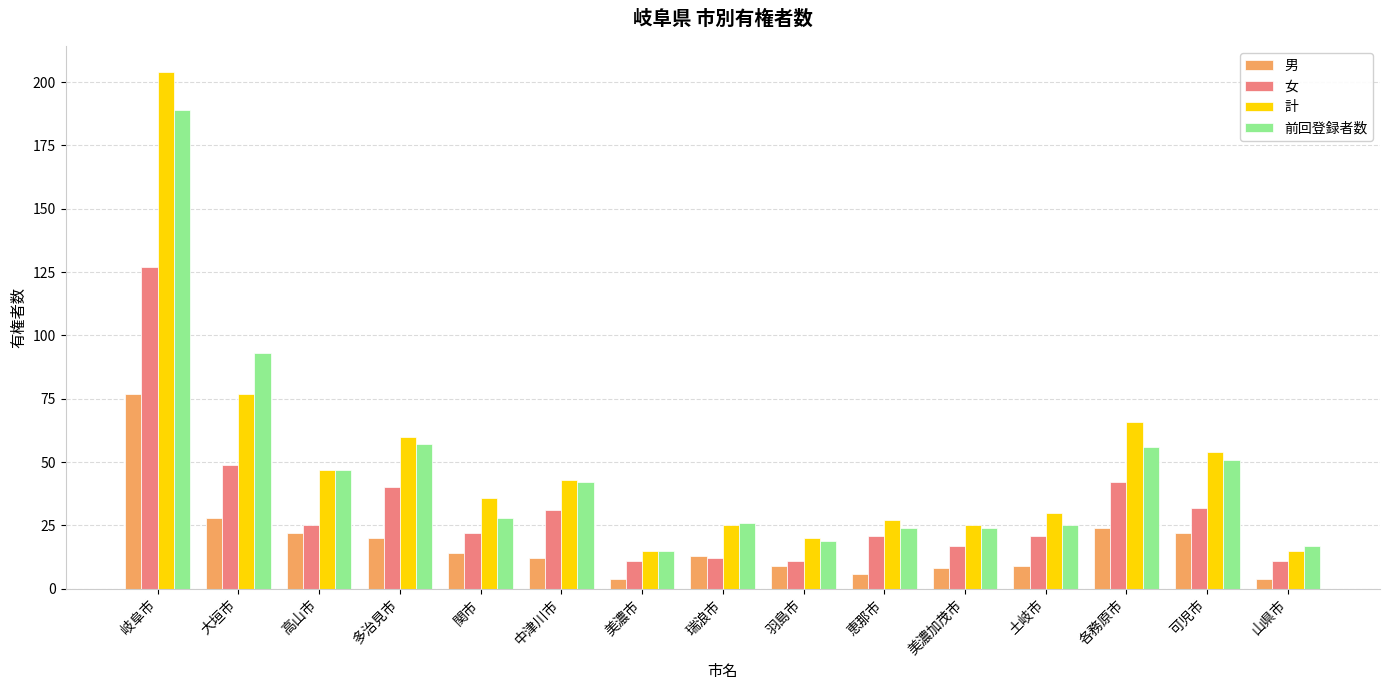

Reading left to right, list all the values displayed in this chart.

男: 77	28	22	20	14	12	4	13	9	6	8	9	24	22	4
女: 127	49	25	40	22	31	11	12	11	21	17	21	42	32	11
計: 204	77	47	60	36	43	15	25	20	27	25	30	66	54	15
前回登録者数: 189	93	47	57	28	42	15	26	19	24	24	25	56	51	17